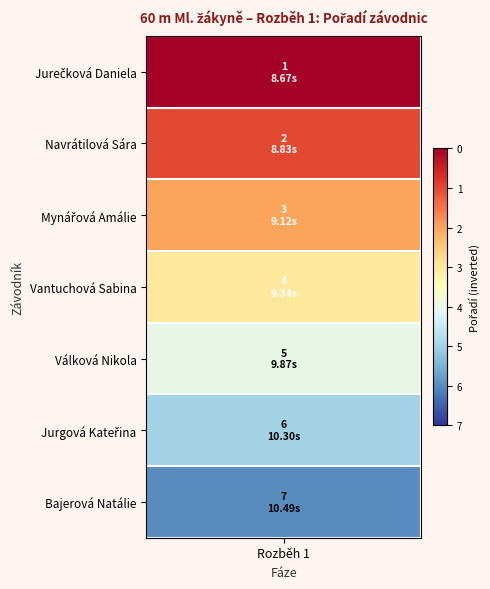

Reading left to right, extract all data points from this chart.

výkon: 8.7	8.8	9.1	9.3	9.9	10.3	10.5
pořadí: 1.0	2.0	3.0	4.0	5.0	6.0	7.0